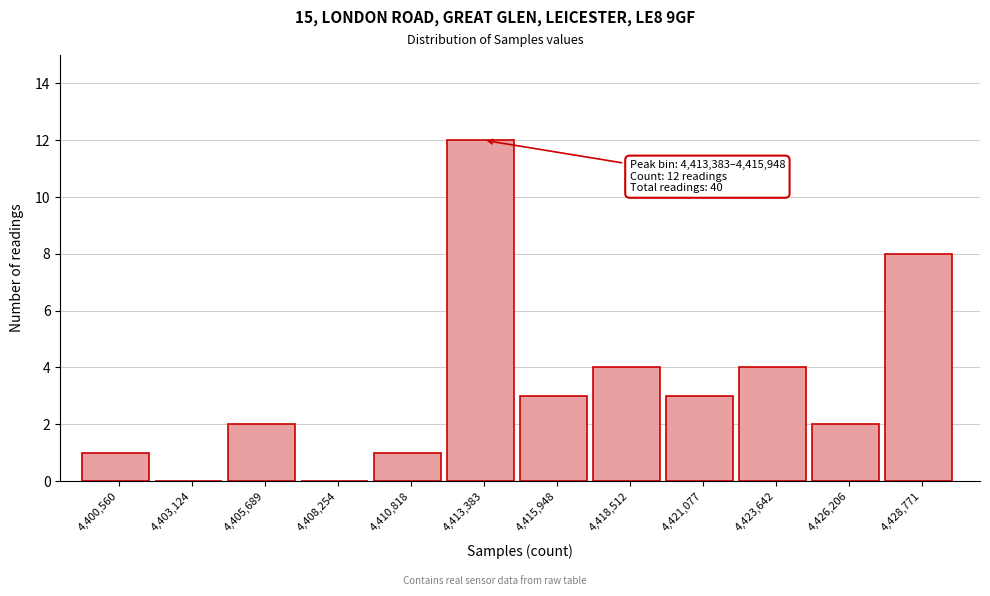

Reading left to right, what are all the values shown in this chart?

4,400,560=1	4,403,124=0	4,405,689=2	4,408,254=0	4,410,818=1	4,413,383=12	4,415,948=3	4,418,512=4	4,421,077=3	4,423,642=4	4,426,206=2	4,428,771=8